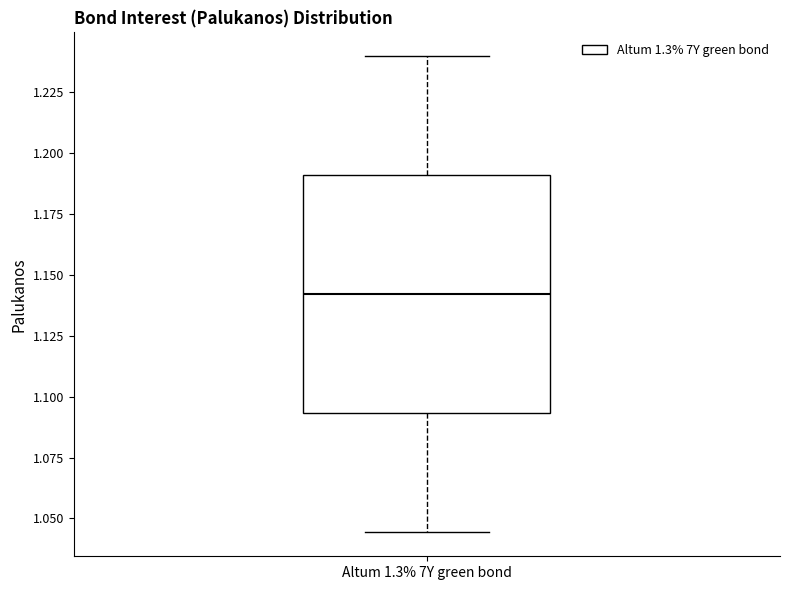

Read this box plot against the y-axis: the position of the median line, the range covered by the box, and the ends of both whiskers. The values are not printed on the chart, so give them approximately, as read against the axis.

median 1.140, box 1.095 to 1.190, whiskers 1.045 to 1.240